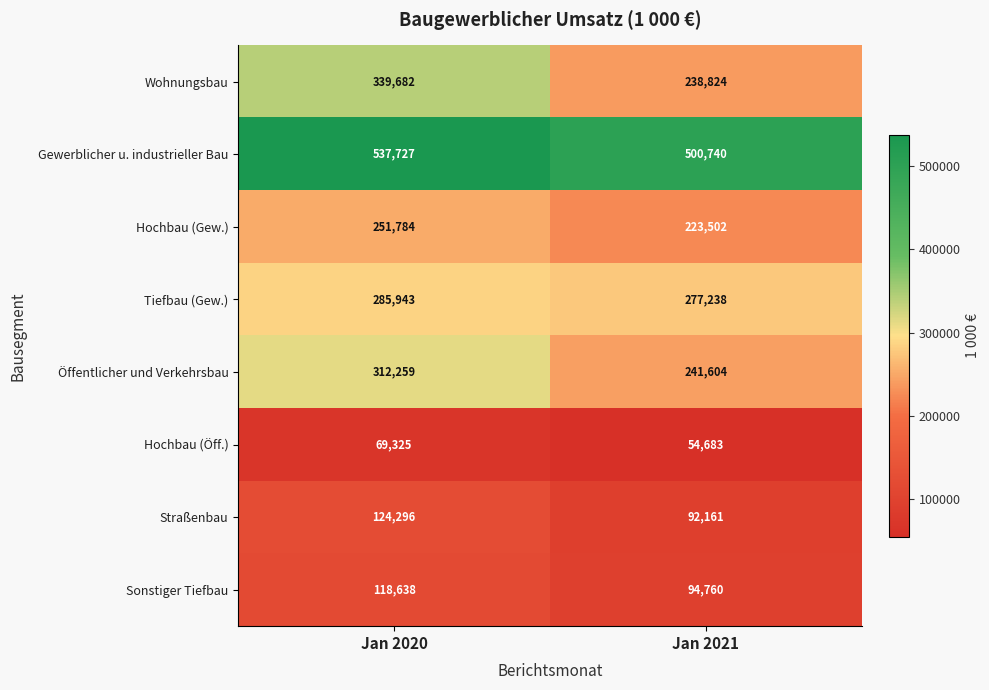

The value of Hochbau (Gew.) at Jan 2021 is 223502. True or false?

True